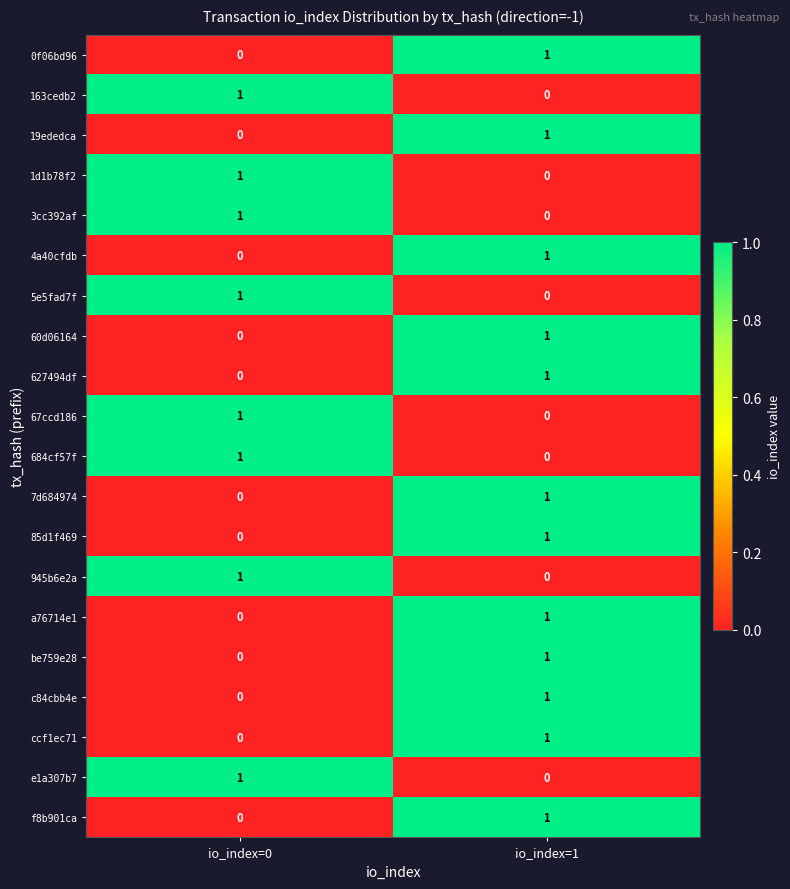

Which category has the lowest value in the 19ededca series?

io_index=0